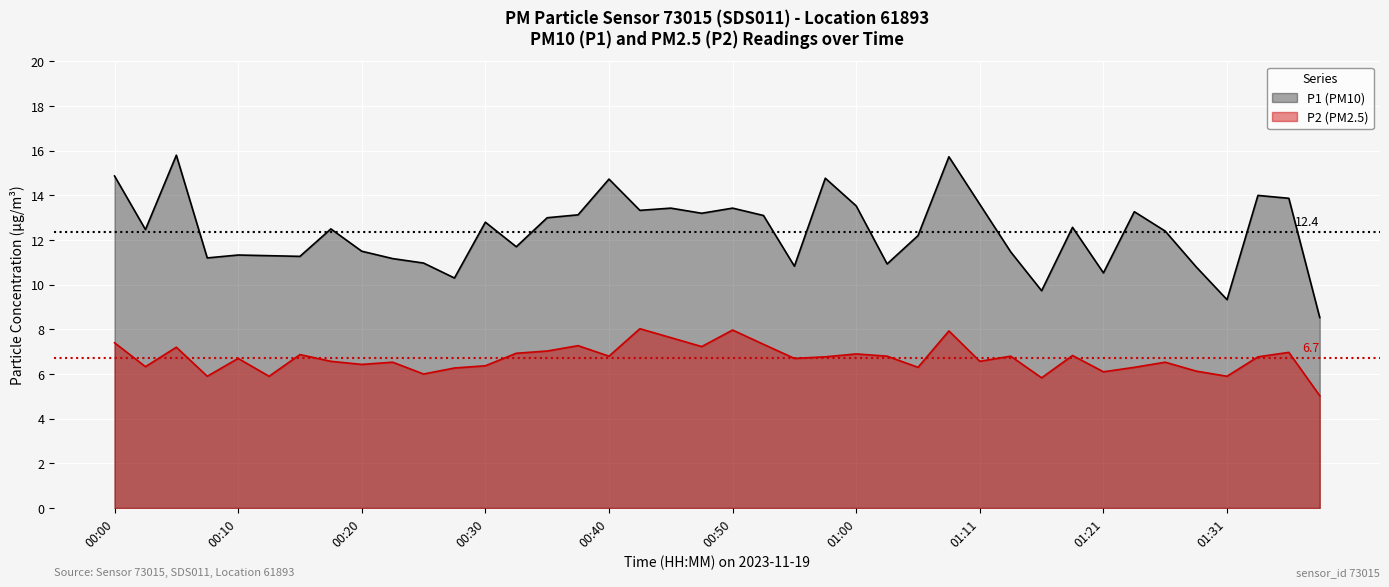

At 00:10, list the series in order from smallest to largest.

P2 (PM2.5), P1 (PM10)